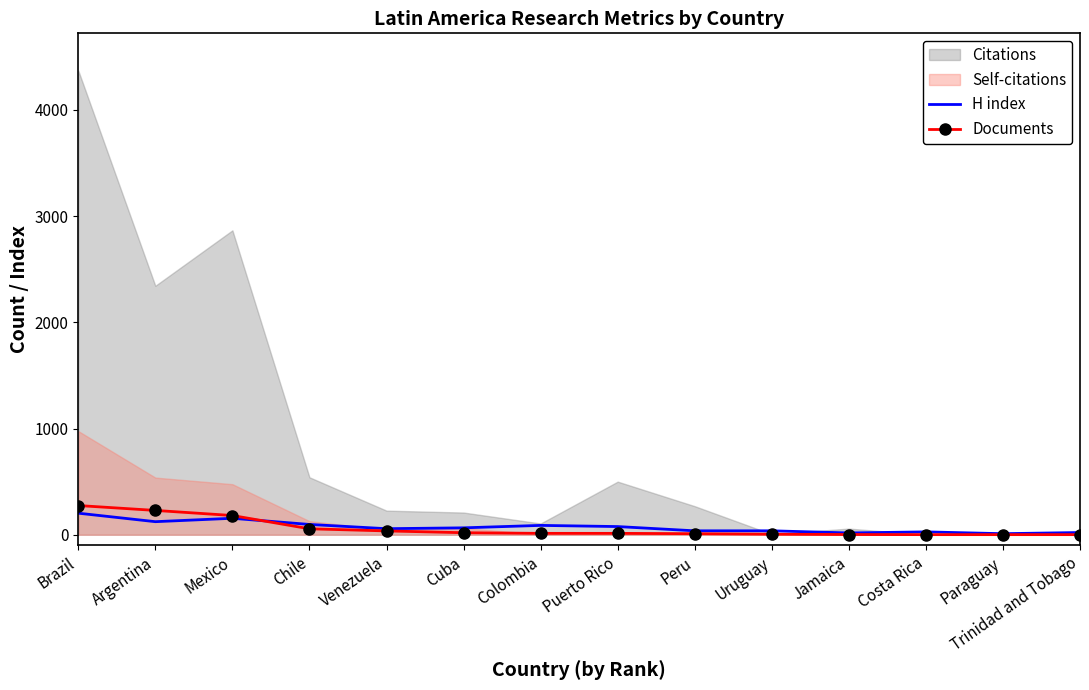

Which label corresponds to the smallest value in the chart?

Costa Rica